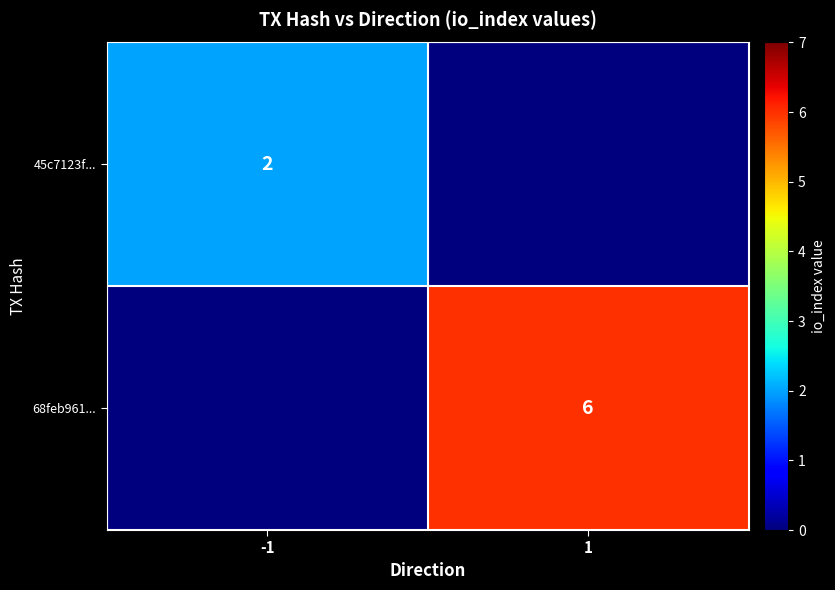

The value of 45c7123f... at -1 is 3. True or false?

False